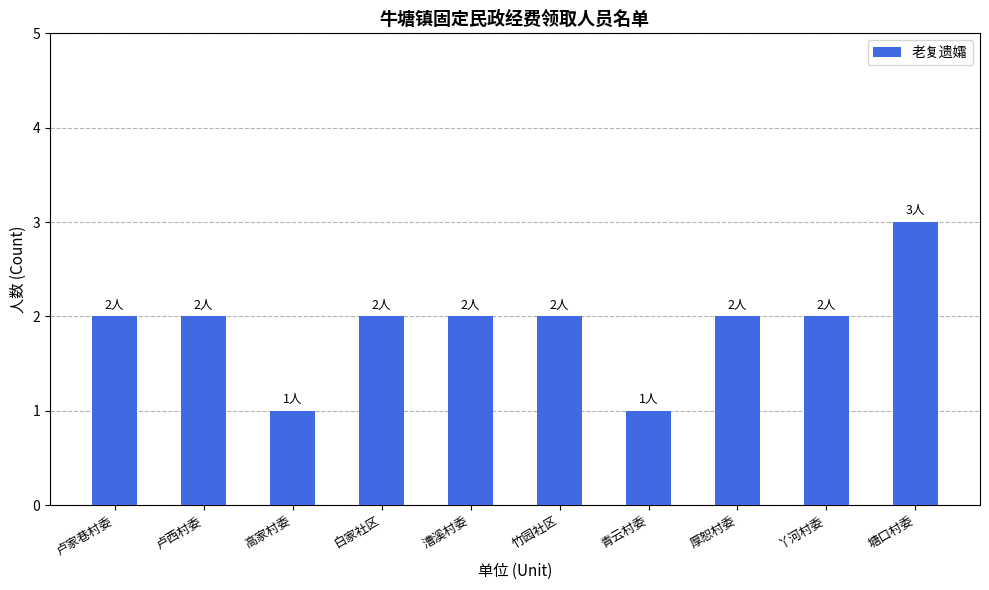

Reading left to right, extract all data points from this chart.

2	2	1	2	2	2	1	2	2	3